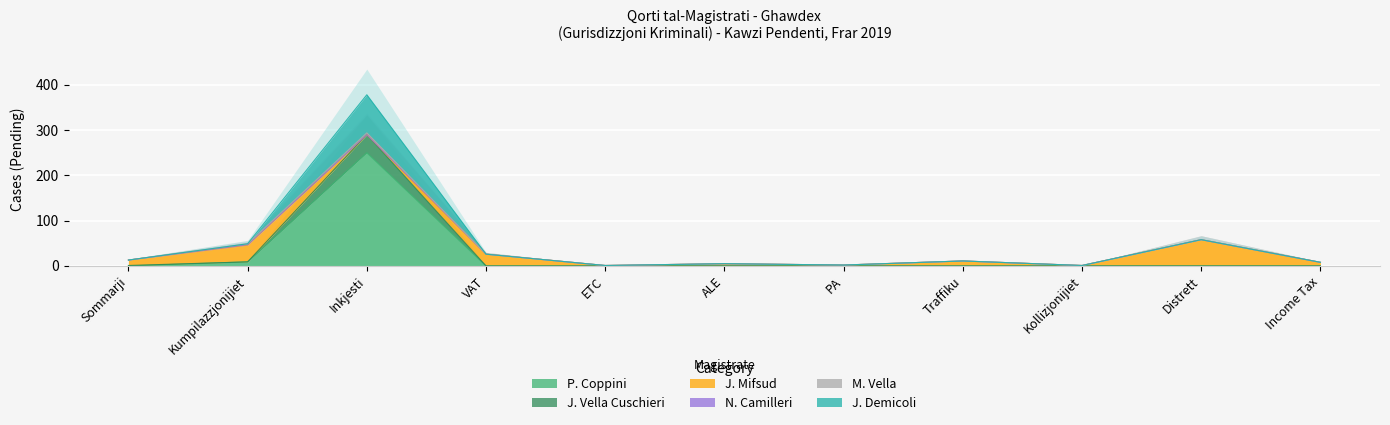

What position from the right is Distrett?

2